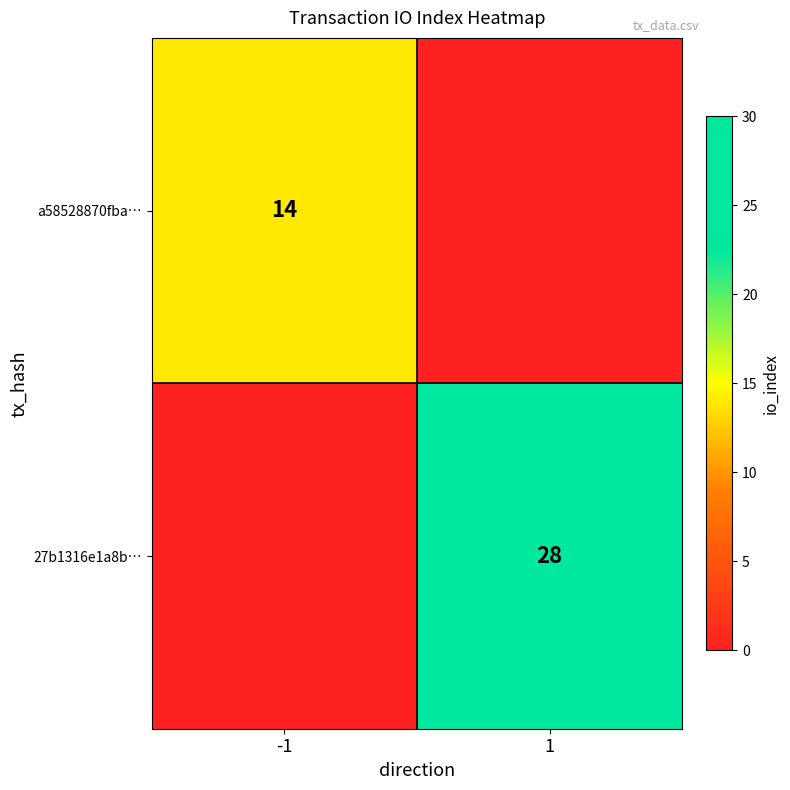

The a58528870fba… series shows 19 at -1. True or false?

False